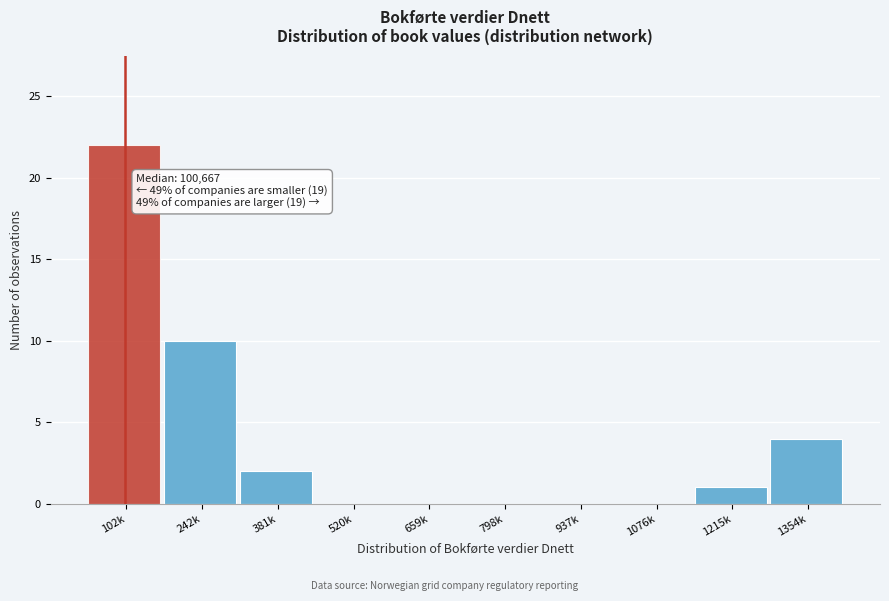

Reading right to left, extract all data points from this chart.

1354k=4	1215k=1	1076k=0	937k=0	798k=0	659k=0	520k=0	381k=2	242k=10	102k=22